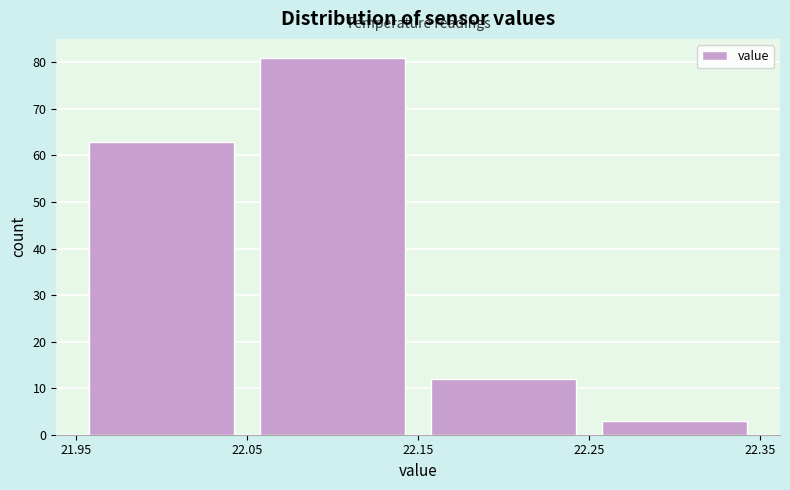

Reading left to right, transcribe this chart: for each bar, give the range it covers on the x-axis and its height. The values are not printed on the chart, so give them approximately, as read against the axis.

21.95 to 22.05: 63
22.05 to 22.15: 81
22.15 to 22.25: 12
22.25 to 22.35: 3